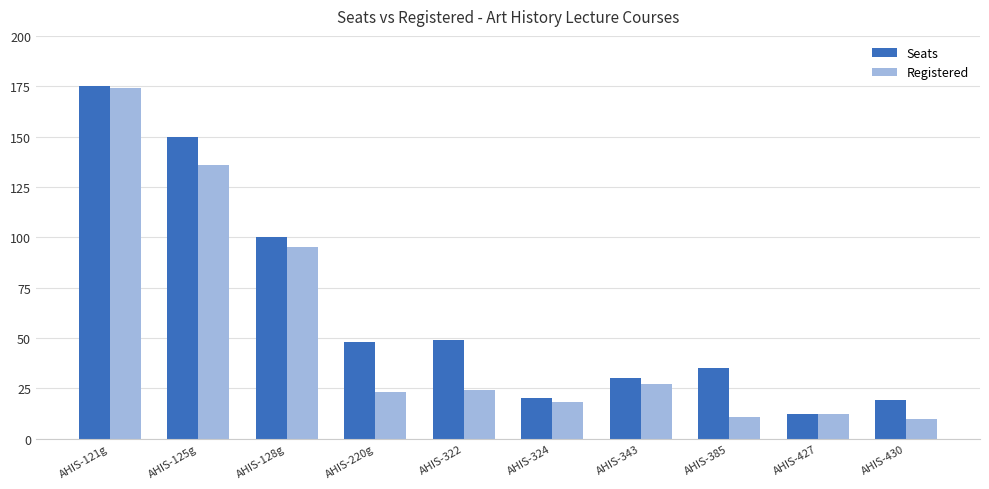

At AHIS-430, list the series in order from largest to smallest.

Seats, Registered